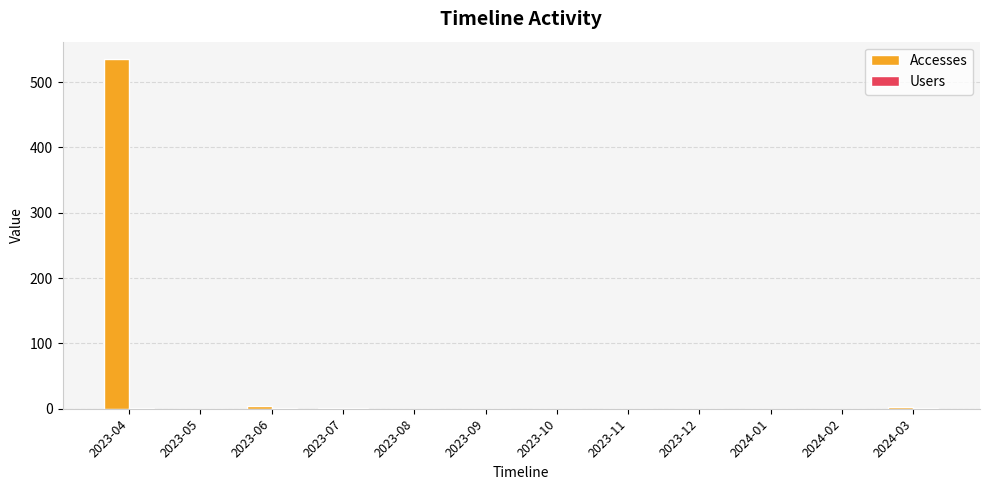

Which series has the largest total across all categories?

Accesses